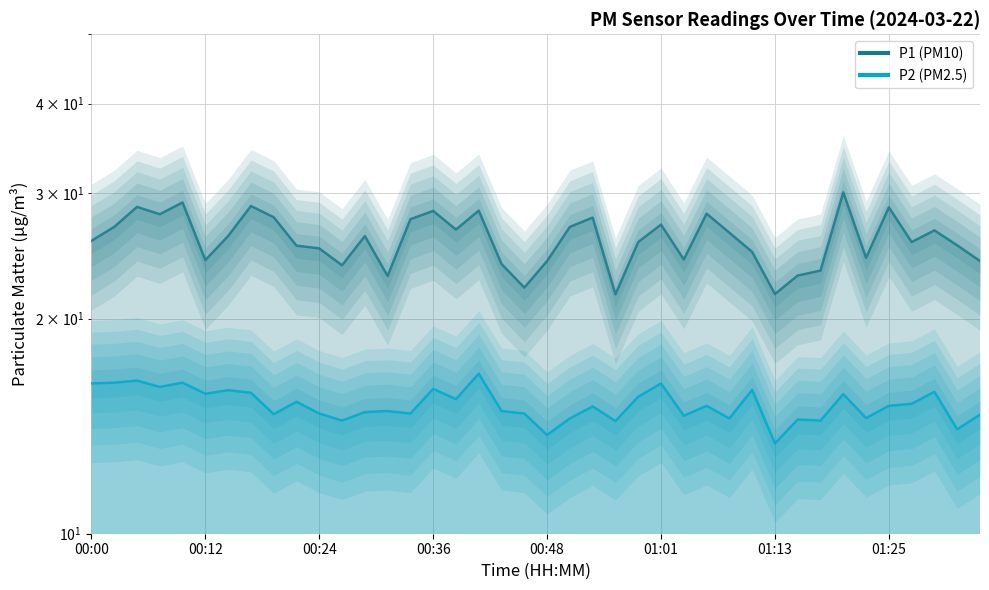

True or false: P1 has a value of 24.2 at 01:03.

True